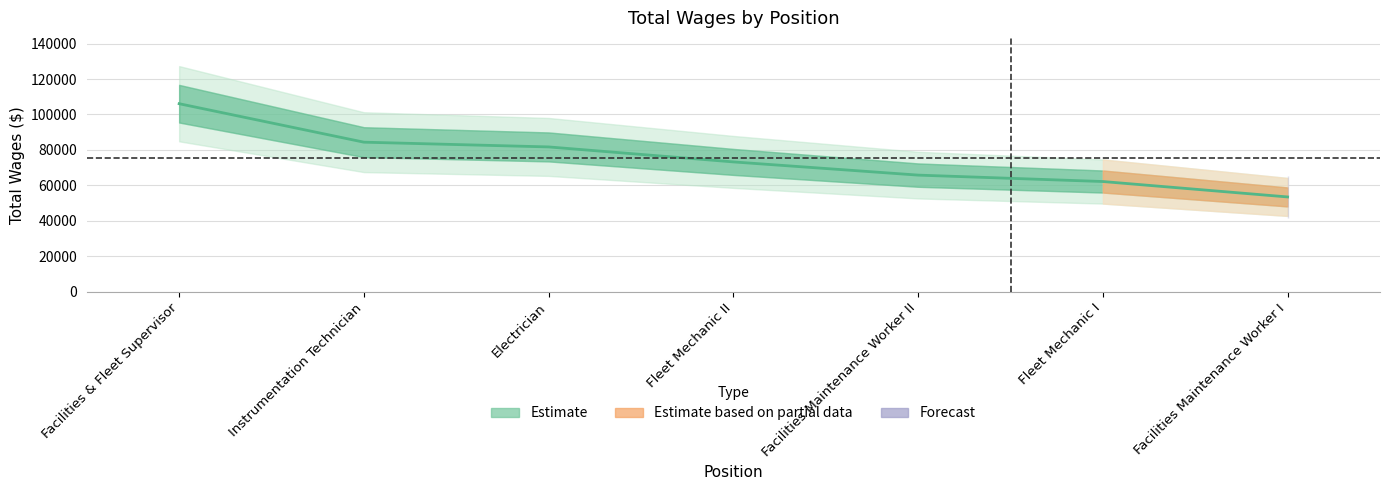

Which label corresponds to the smallest value in the chart?

Facilities Maintenance Worker I